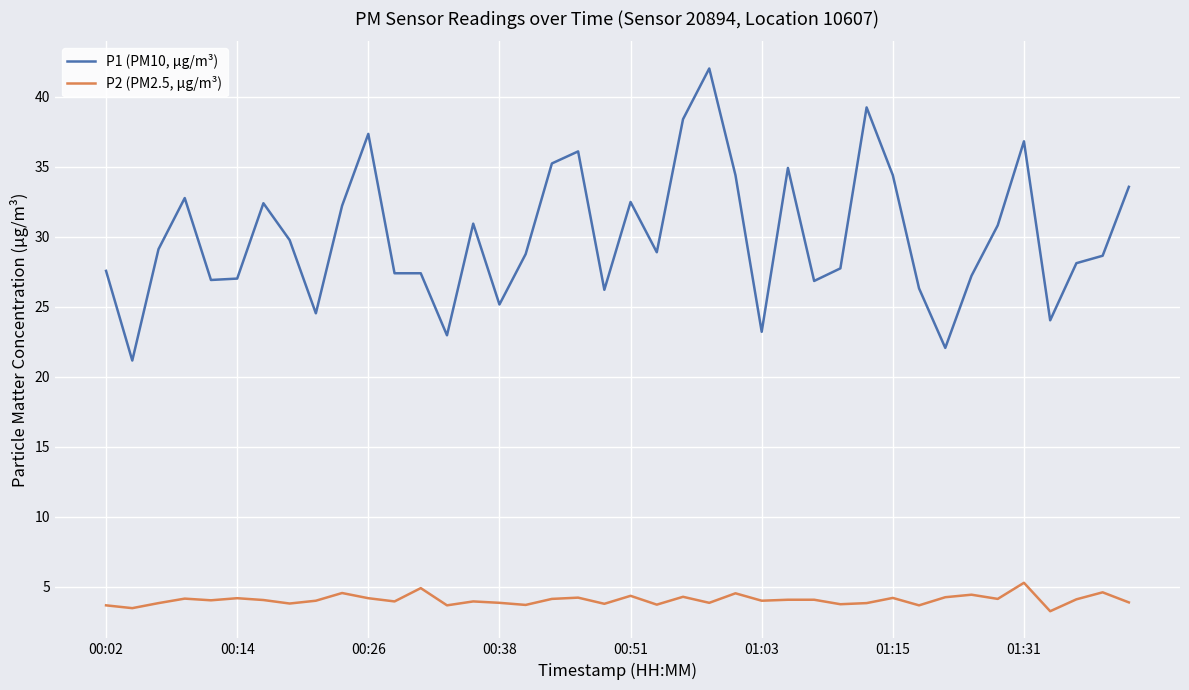

True or false: P2 (PM2.5, µg/m³) and P1 (PM10, µg/m³) cross at least once.

False